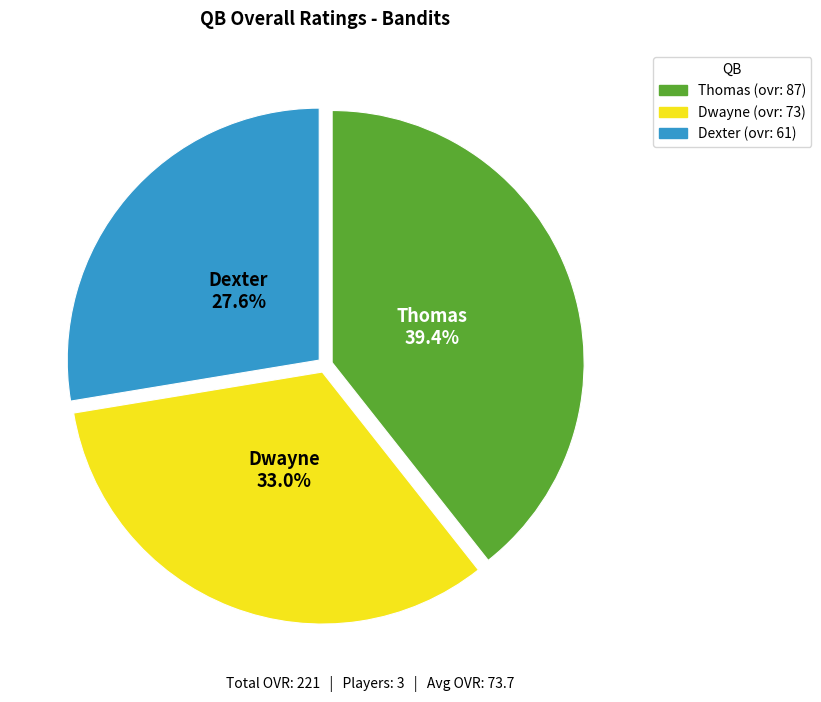

What portion of the pie excludes Dexter?

72.4%